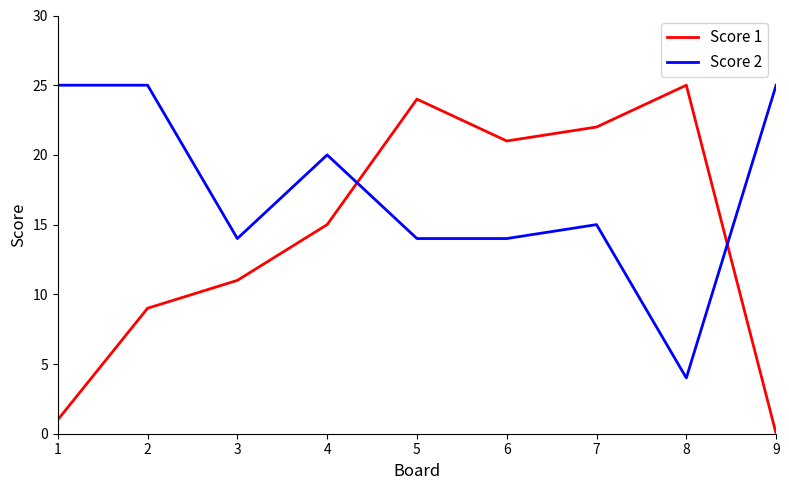

What is the maximum value for Score 1?

25